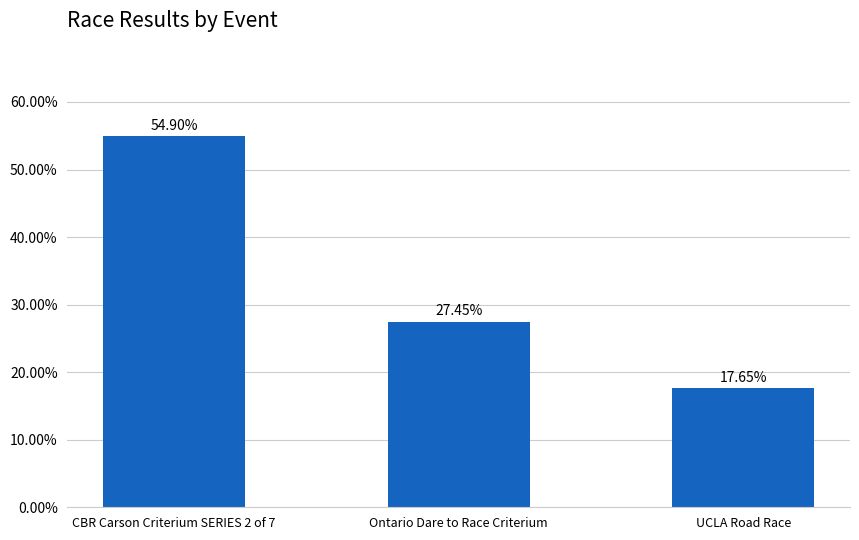

Read the value at UCLA Road Race.

0.2